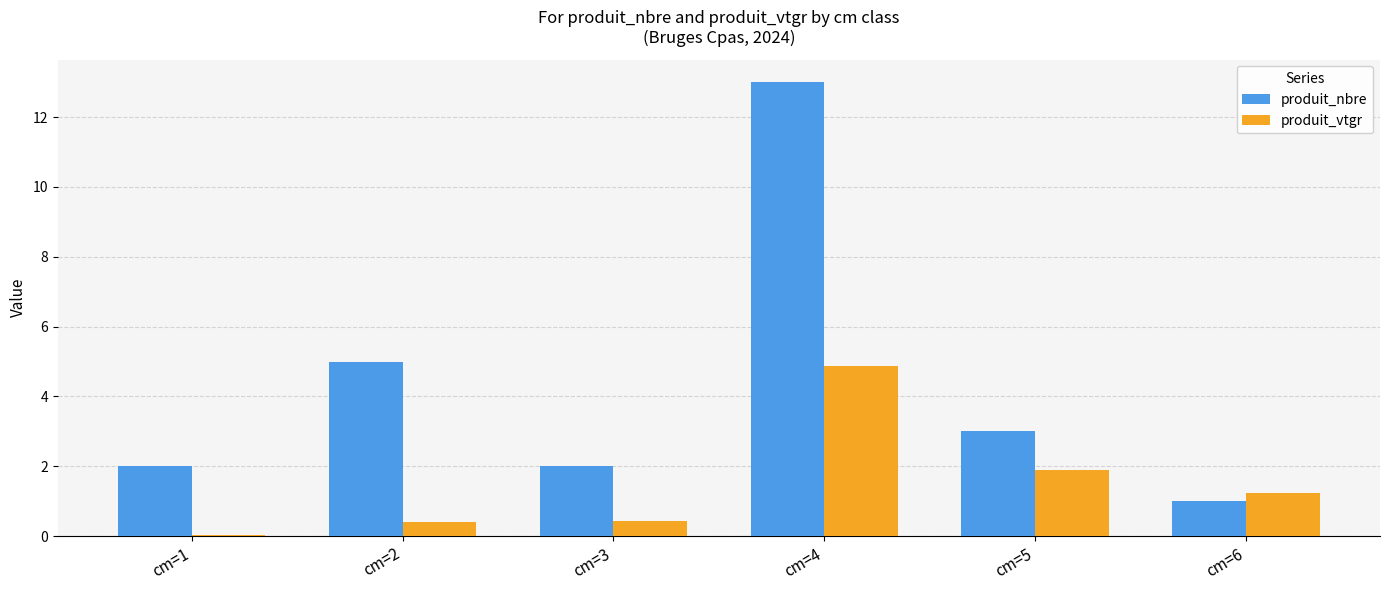

What is the average value of the produit_vtgr series?

1.5